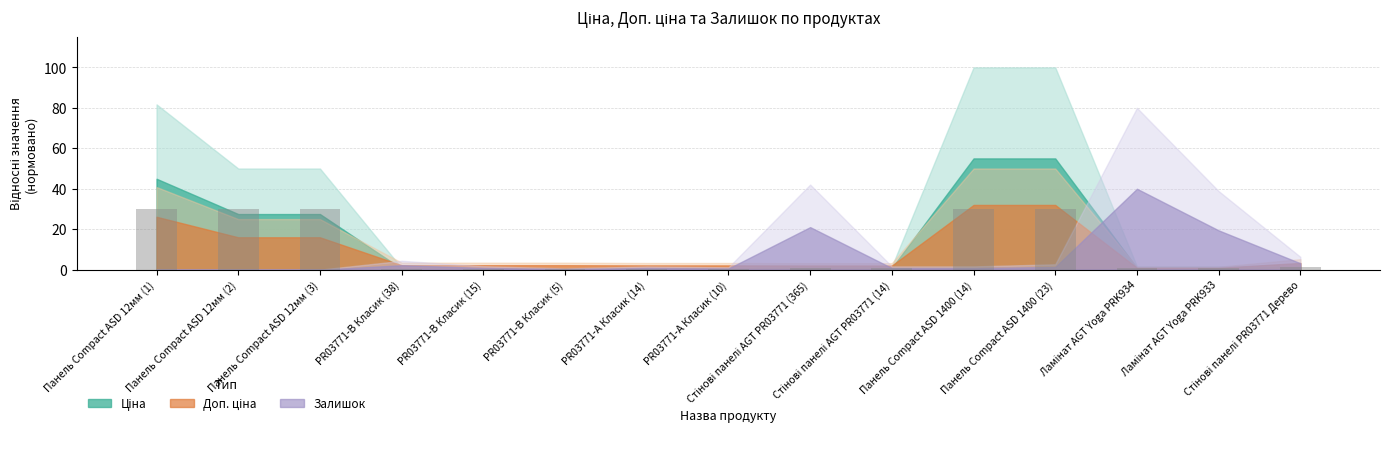

What is the maximum value shown in the chart?

30.0